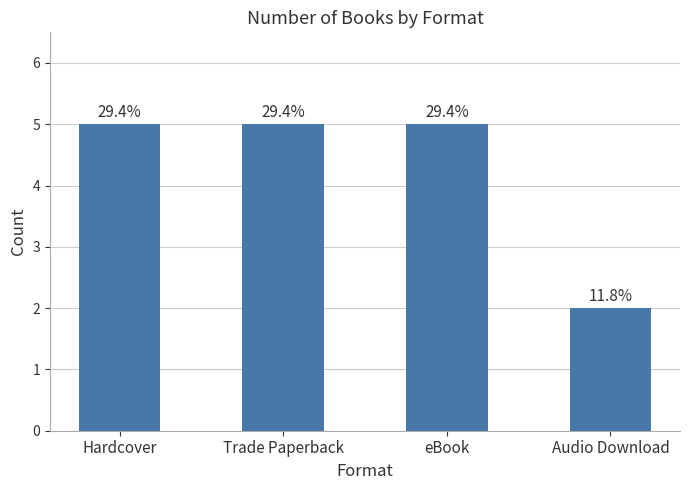

Count the values in the range 5 to 6.

3